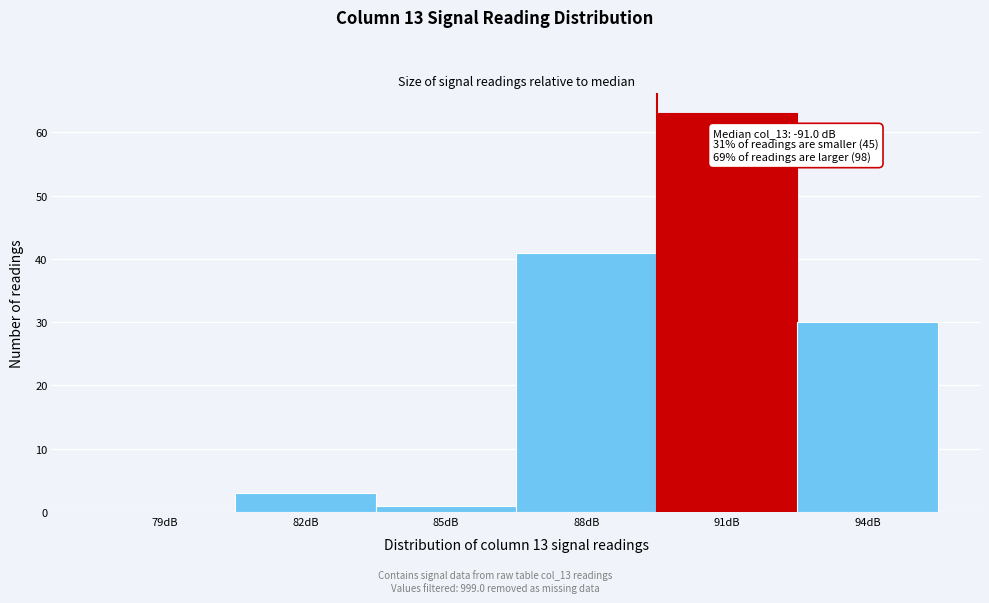

Reading right to left, transcribe all the data shown in this chart.

94dB=30	91dB=63	88dB=41	85dB=1	82dB=3	79dB=0